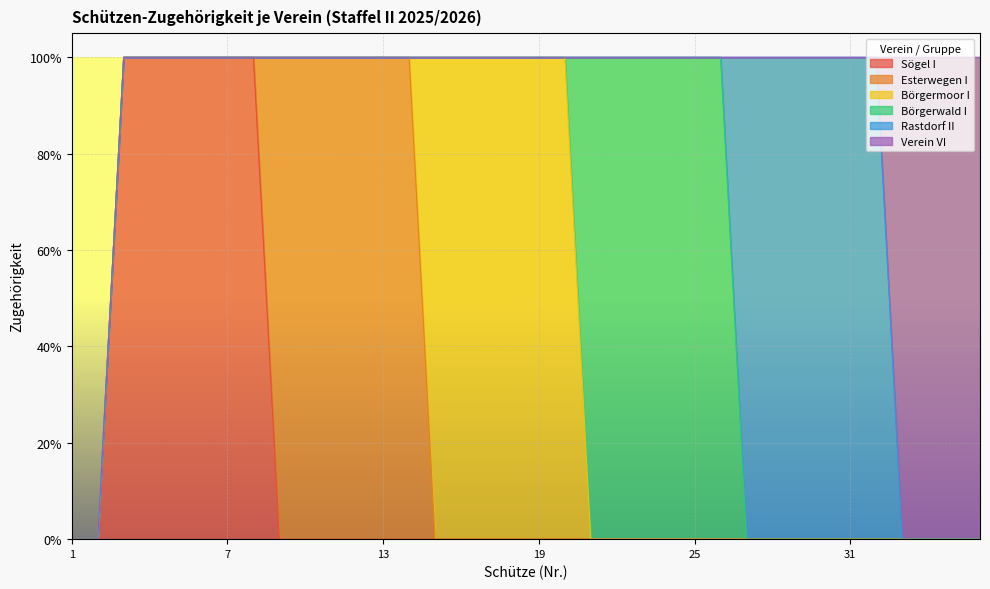

Rank the series at 24 from lowest to highest value.

Sögel I, Esterwegen I, Börgermoor I, Rastdorf II, Verein VI, Börgerwald I